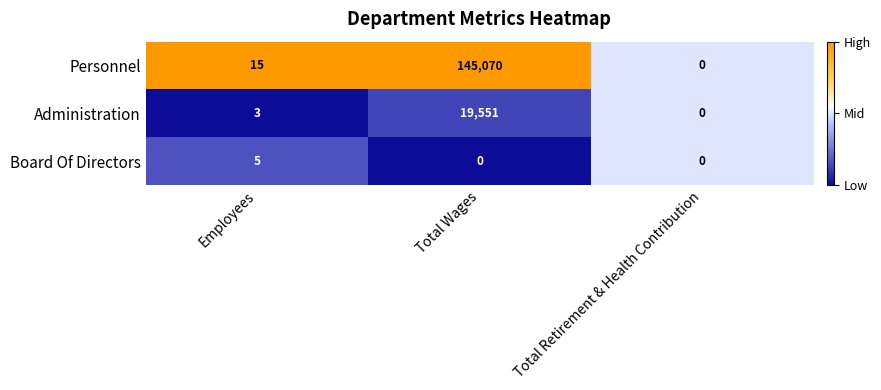

How many positive values does the Administration series have?

2